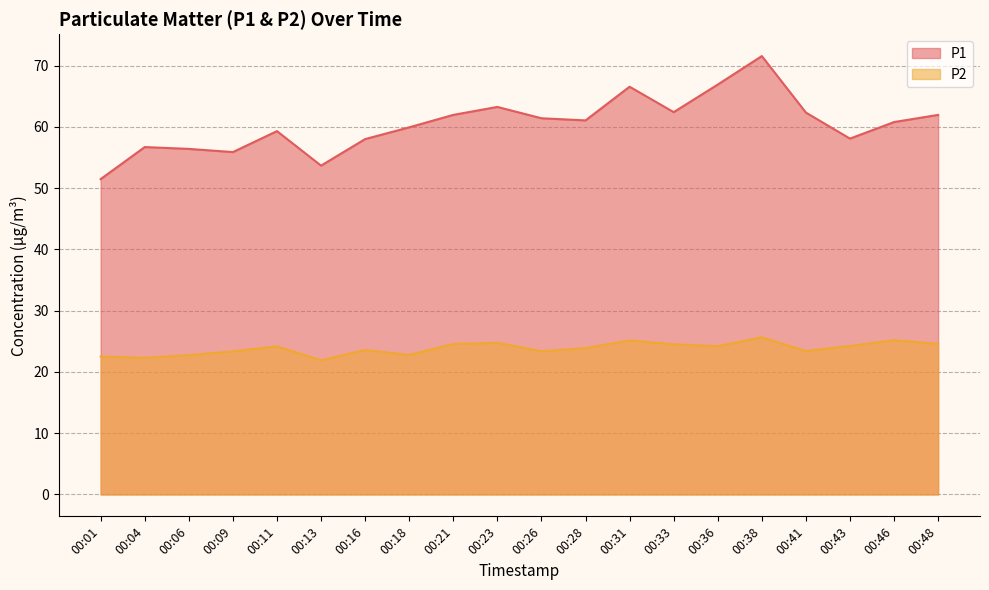

What is the total value across all series at 00:16?

81.6